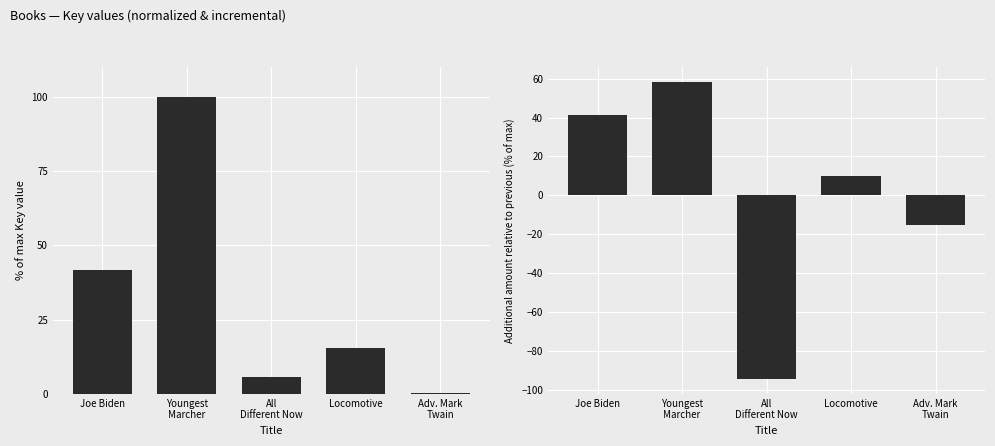

What is the label of the 3rd bar from the left?

All
Different Now